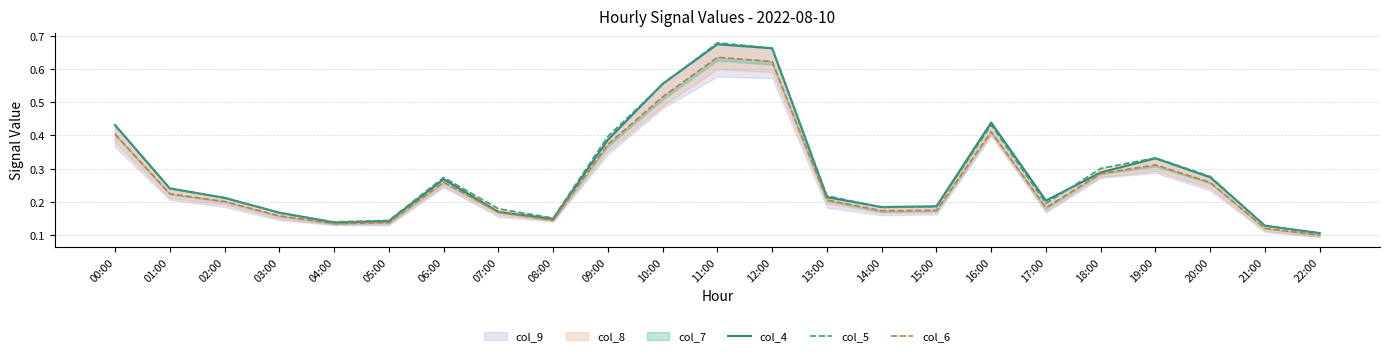

What is the minimum value for col_5?

0.1